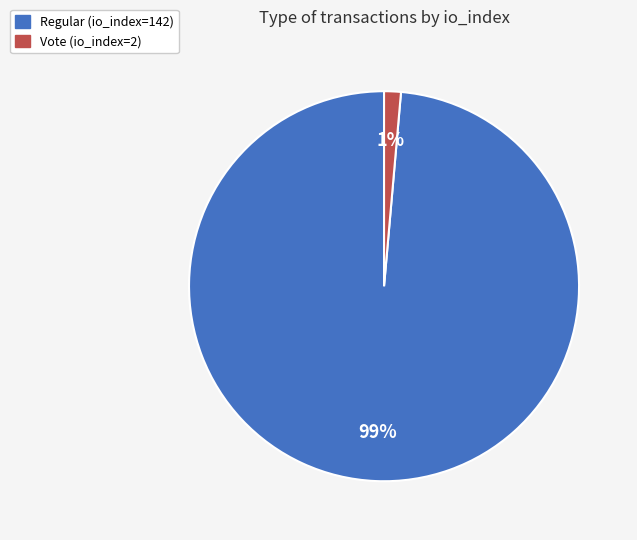

Is there a majority slice in this chart?

Yes